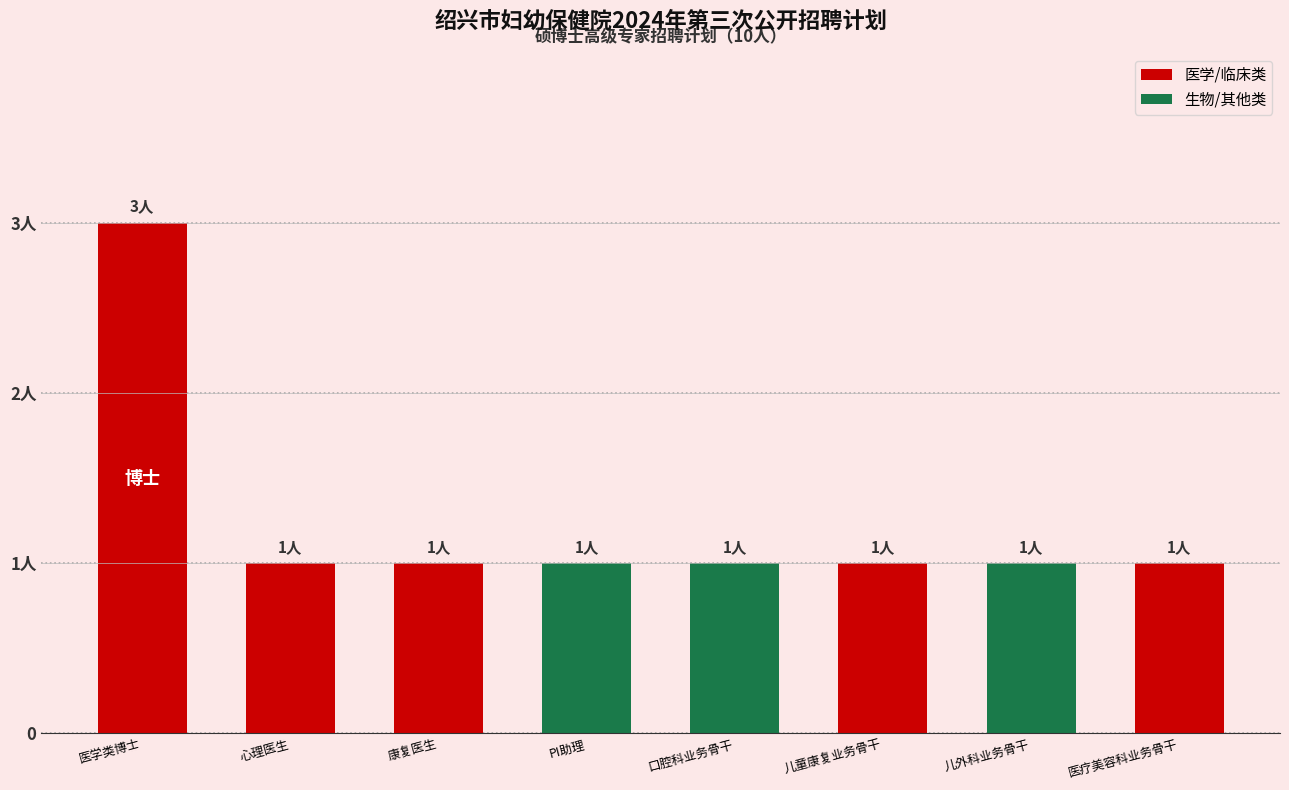

Does the chart contain any negative values?

No